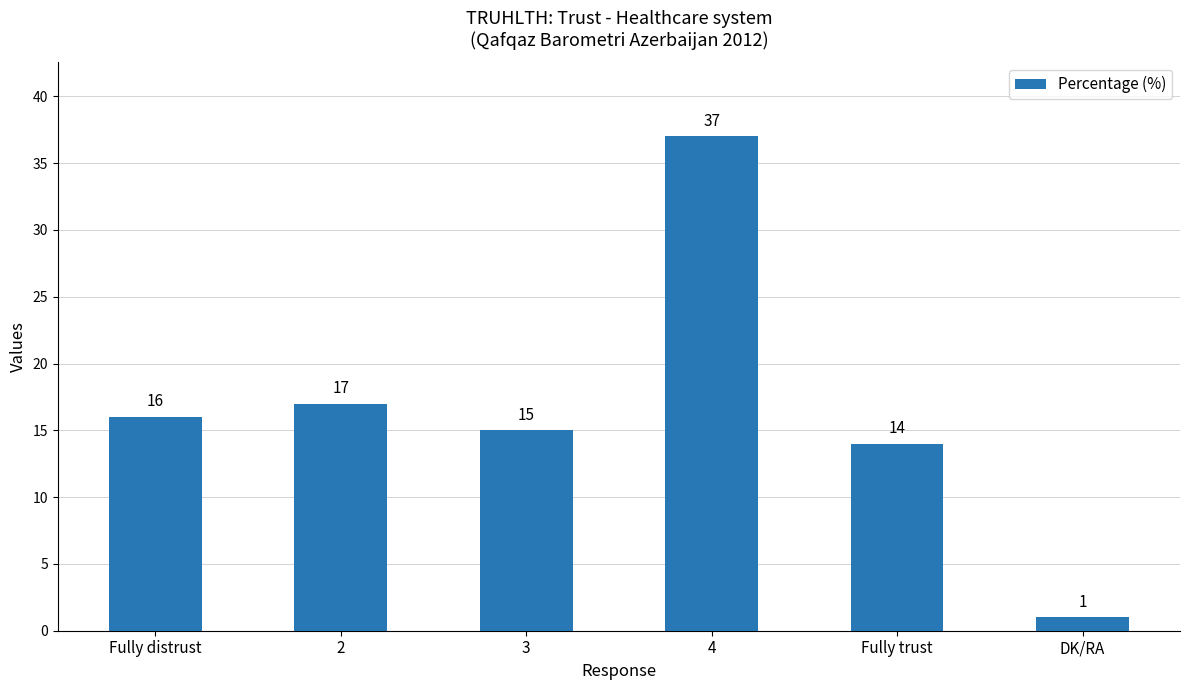

Reading left to right, extract all data points from this chart.

16	17	15	37	14	1